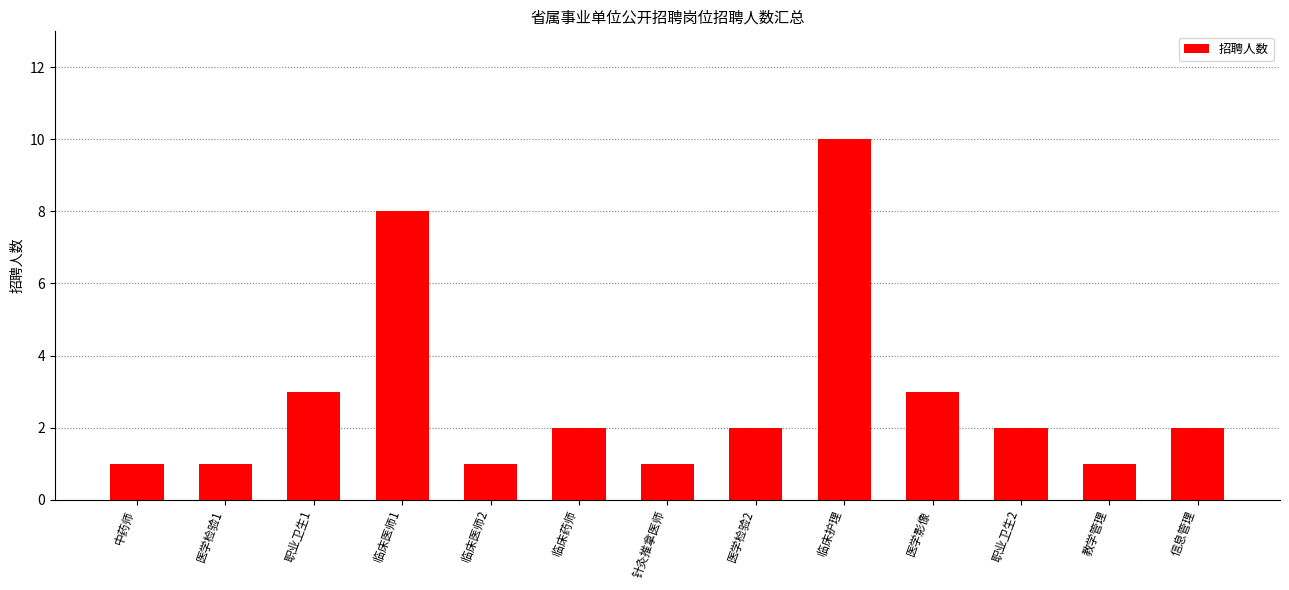

What is the maximum value shown in the chart?

10